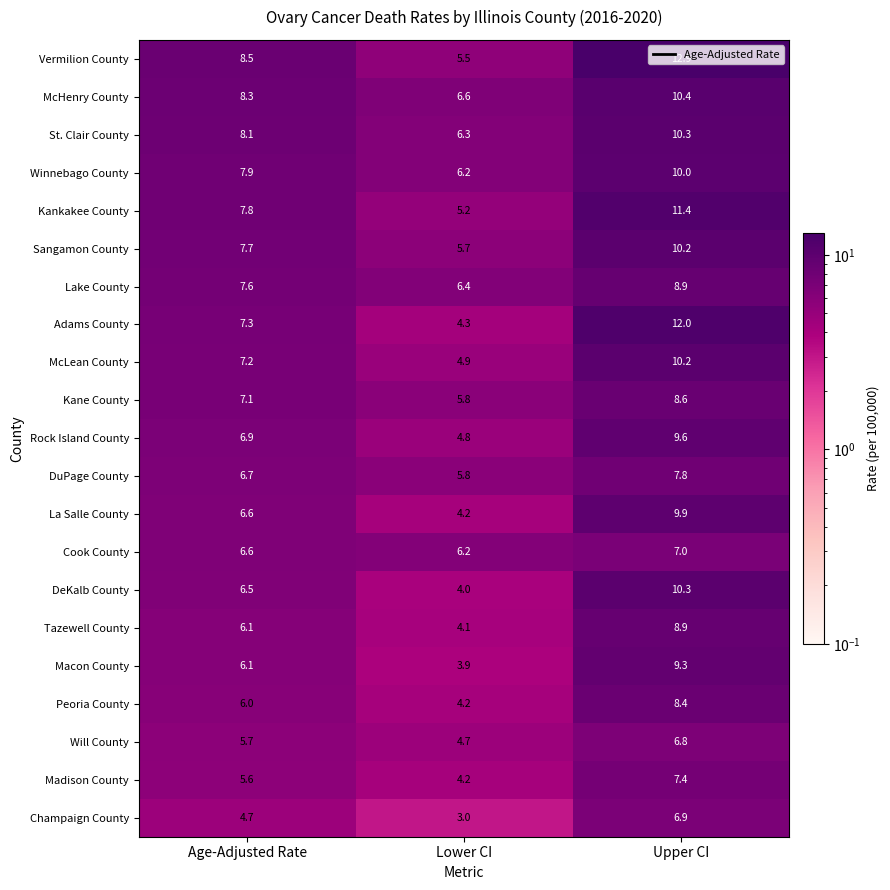

What value does the La Salle County series have at Age-Adjusted Rate?

6.6